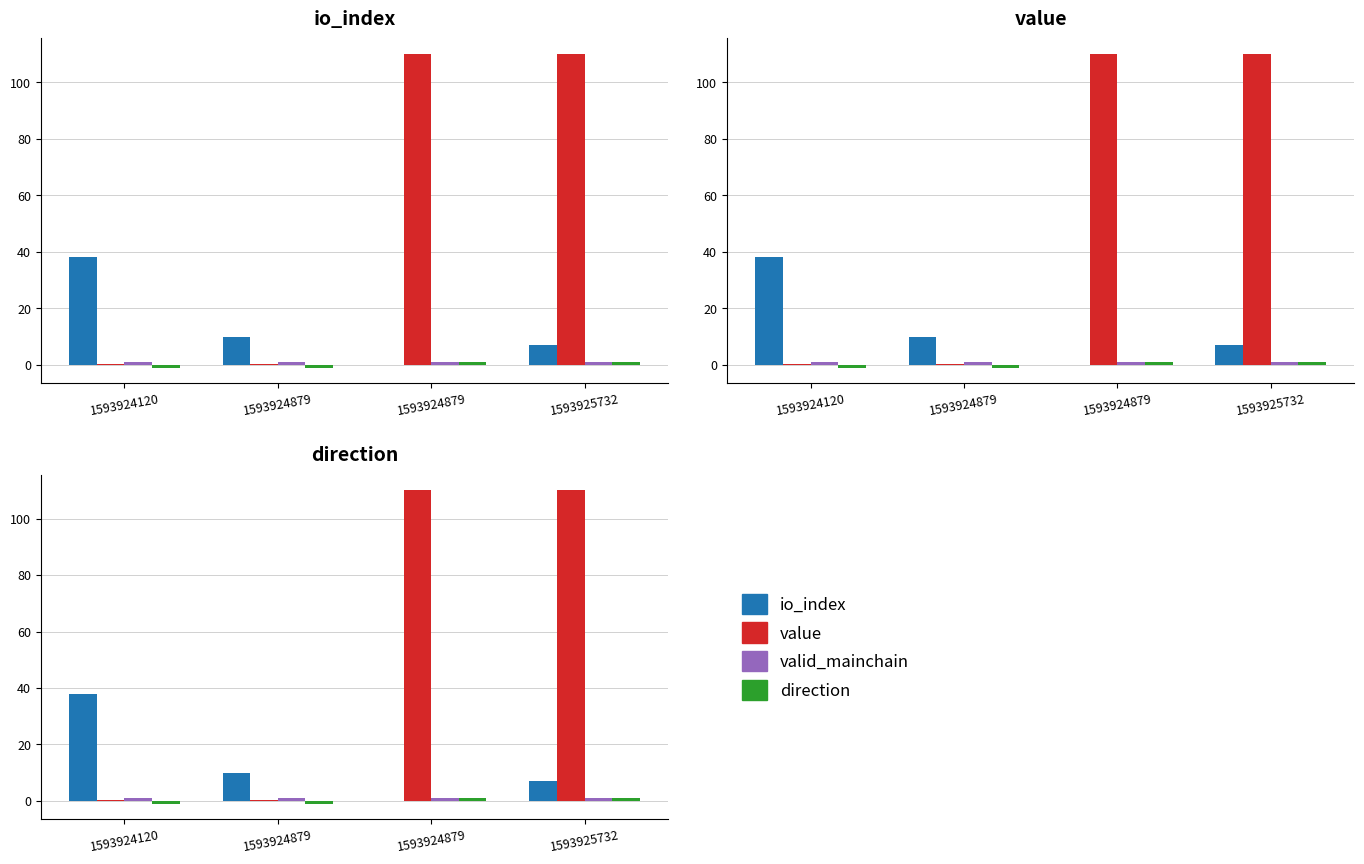

What is the difference between the maximum and minimum values in the io_index series?

38.0